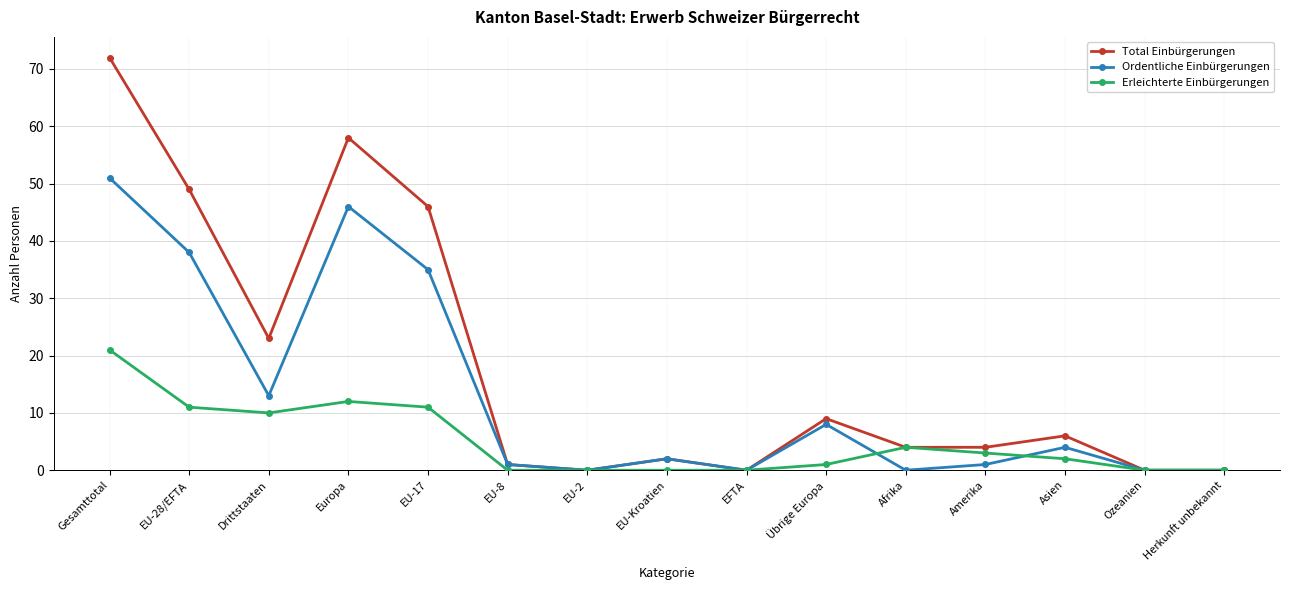

Rank the series by their maximum value, from lowest to highest.

Erleichterte Einbürgerungen, Ordentliche Einbürgerungen, Total Einbürgerungen